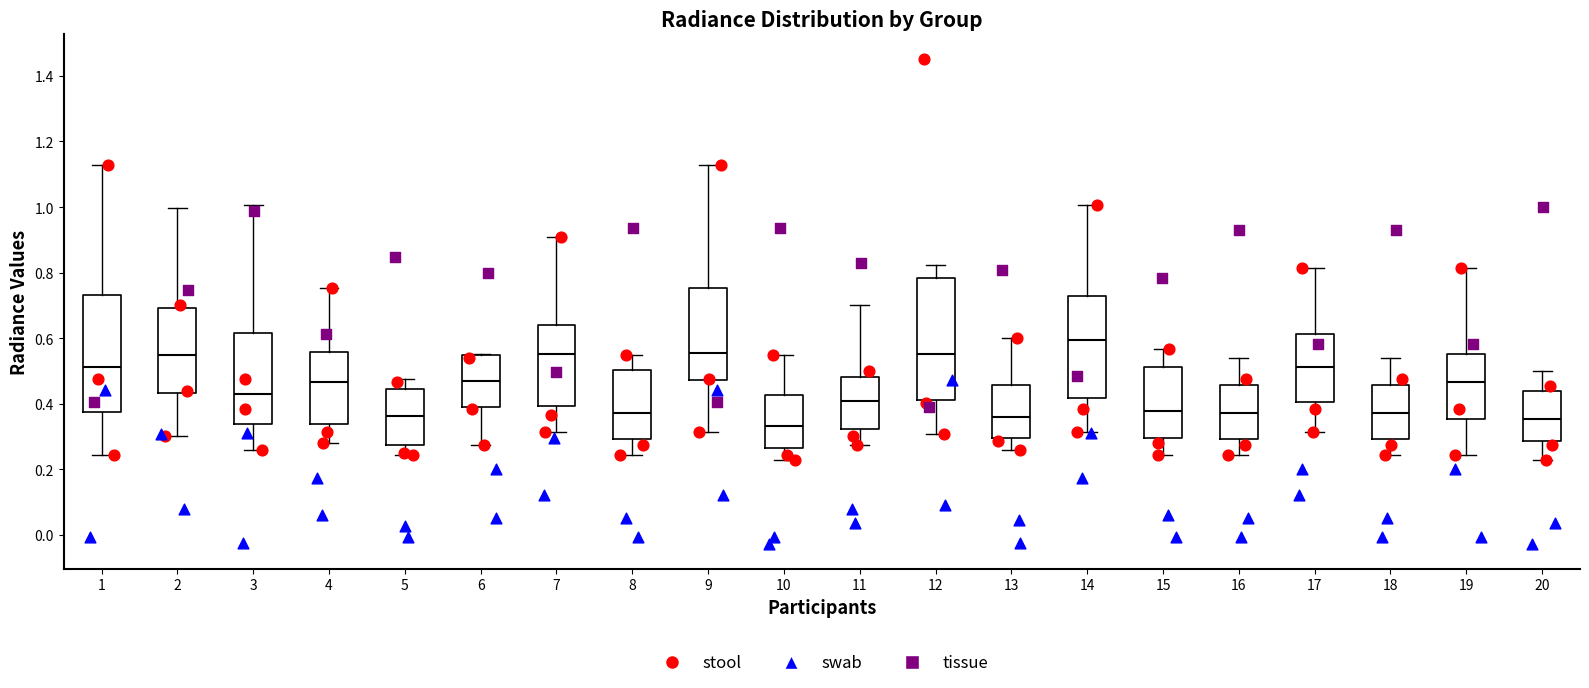

Which box's median line is the lowest?

10